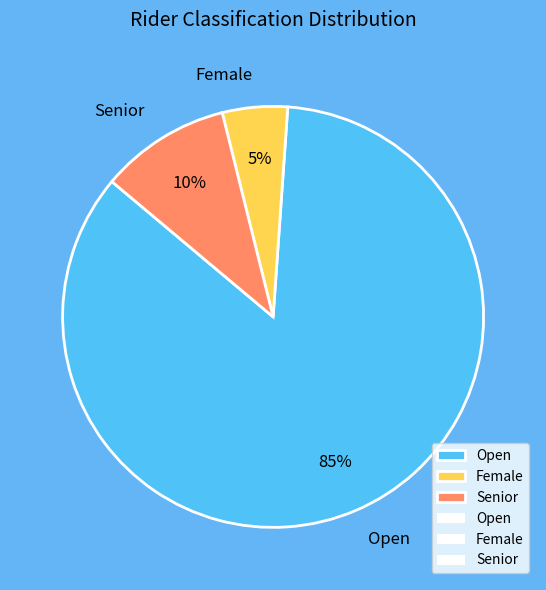

Does any single category account for the majority?

Yes